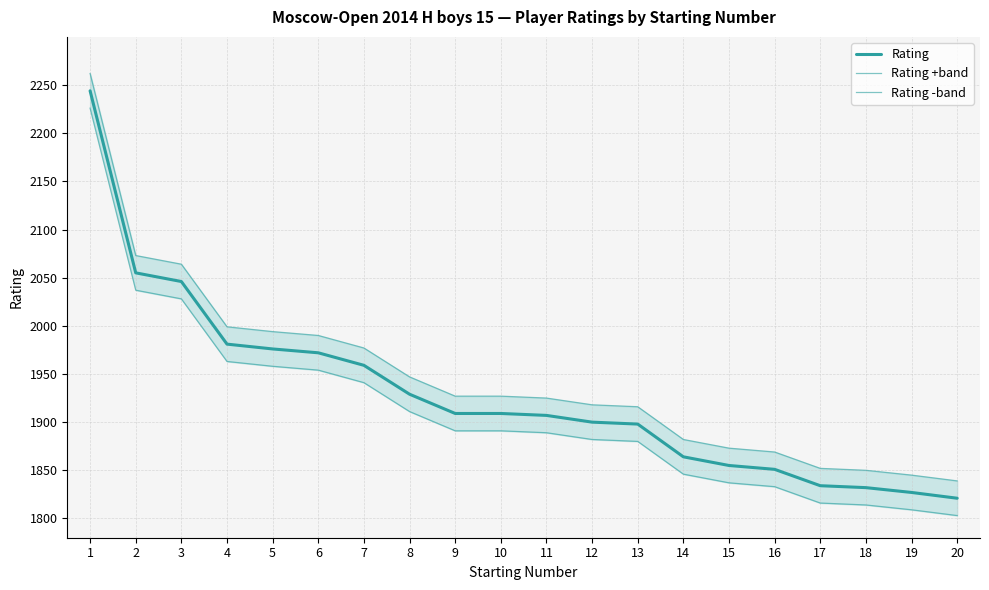

Which label corresponds to the largest value in the chart?

1